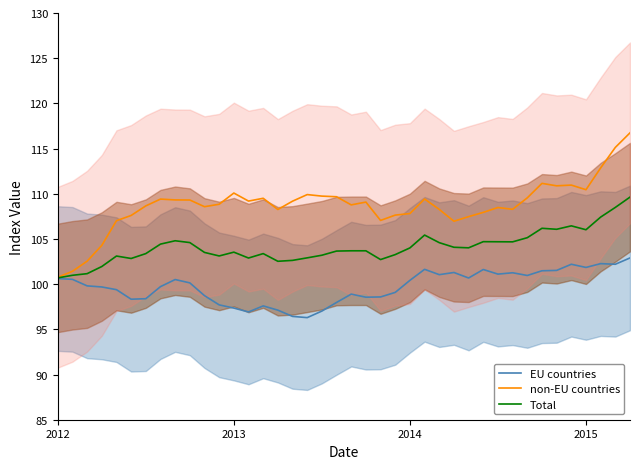

What is the minimum value for non-EU countries?

100.8